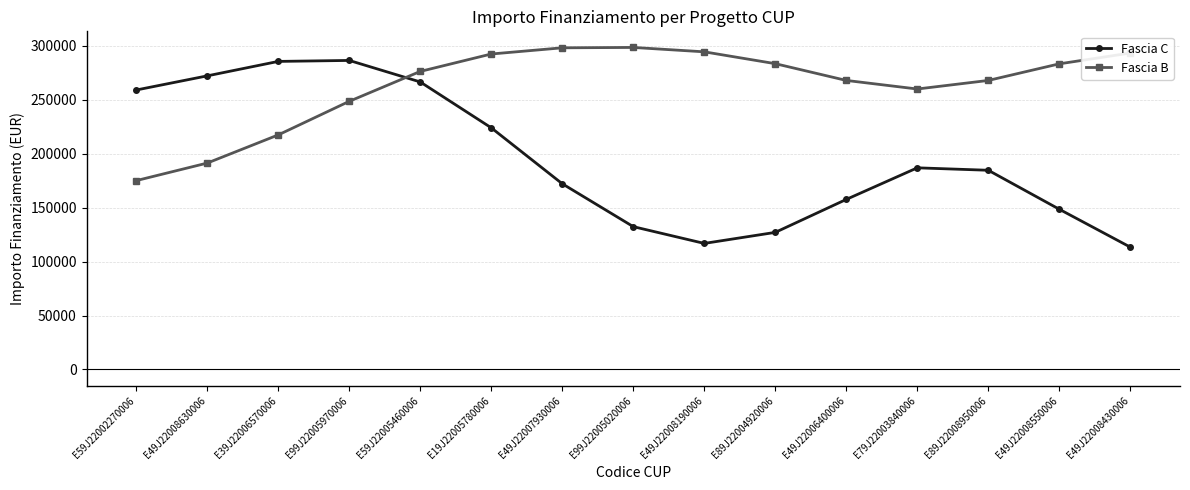

The value of Fascia C at E49J22008190006 is 116907.0. True or false?

True